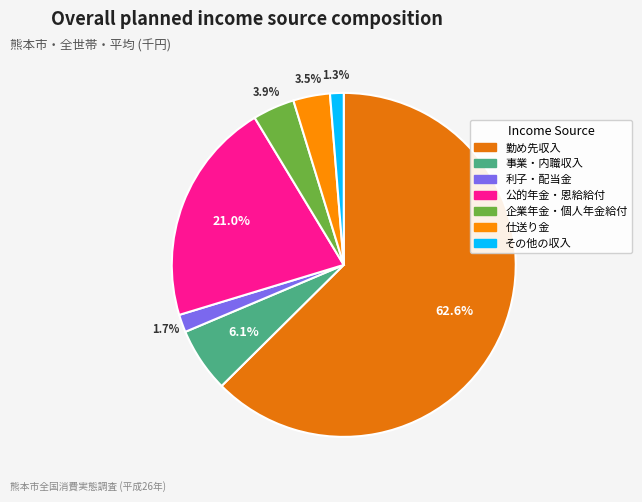

Between 利子・配当金 and その他の収入, which is larger?

利子・配当金